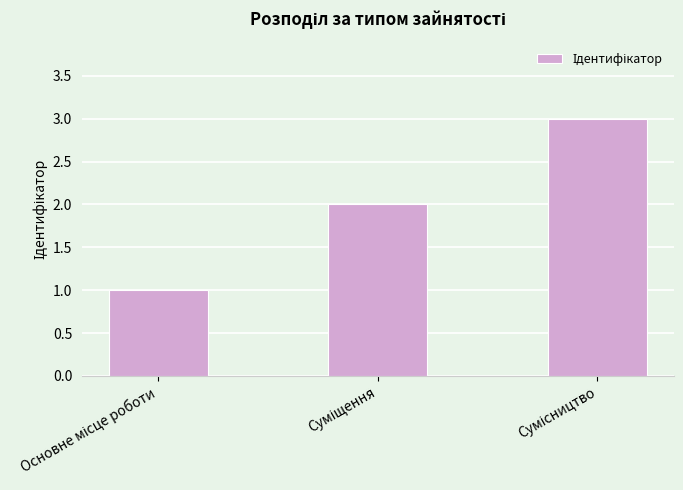

What is the sum of all values?

6